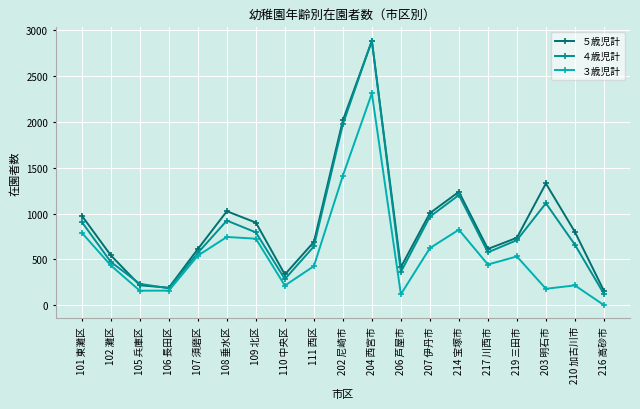

True or false: ４歳児計 has a value of 471 at 102 灘区.

True